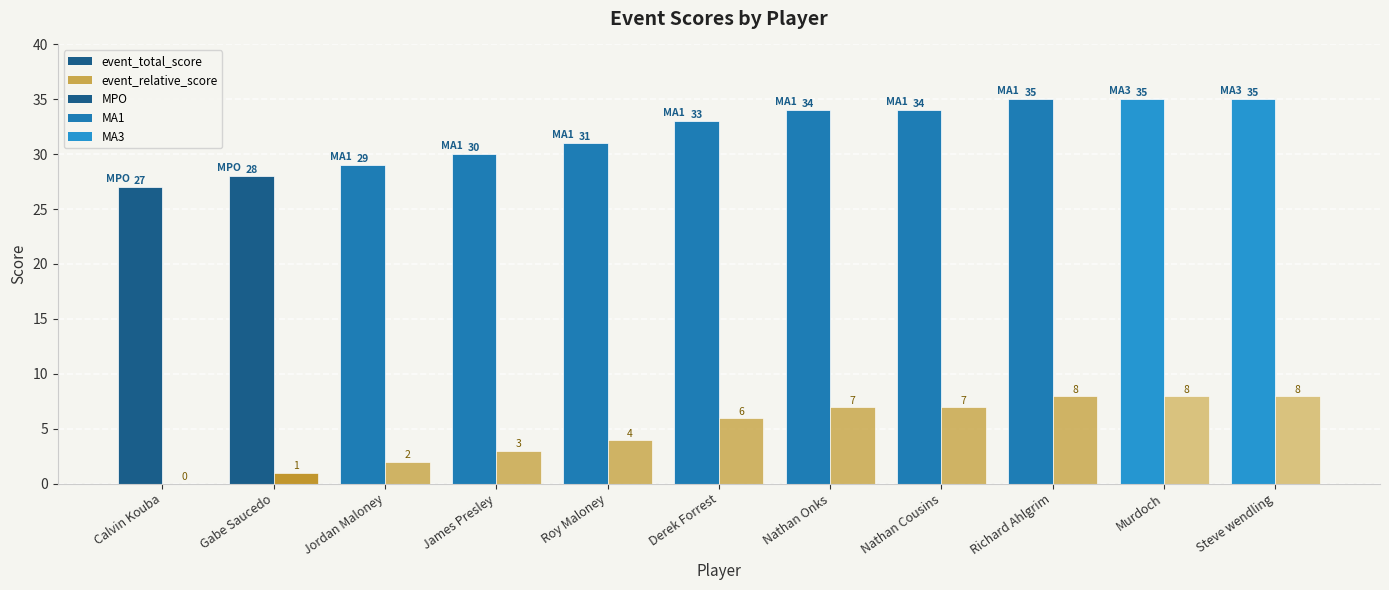

Where is event_relative_score nearest to the value 4?

Roy Maloney